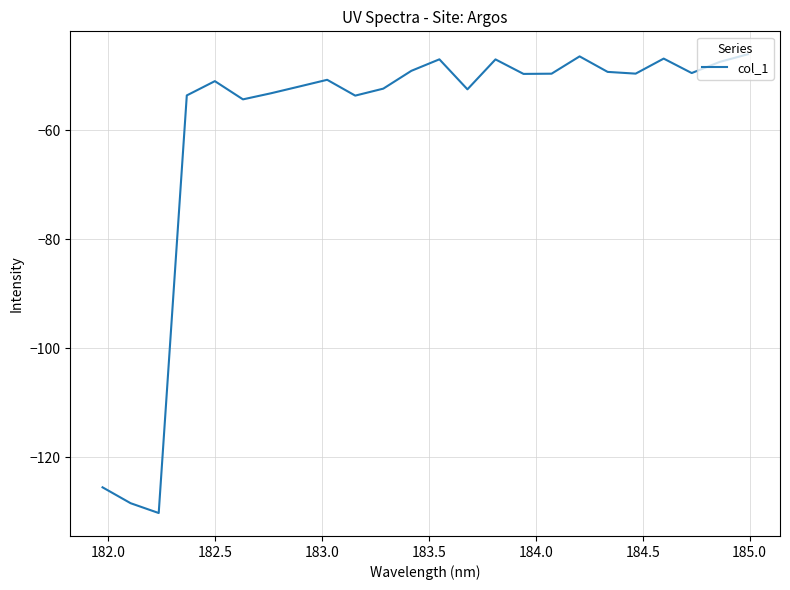

What is the maximum value shown in the chart?

-46.1